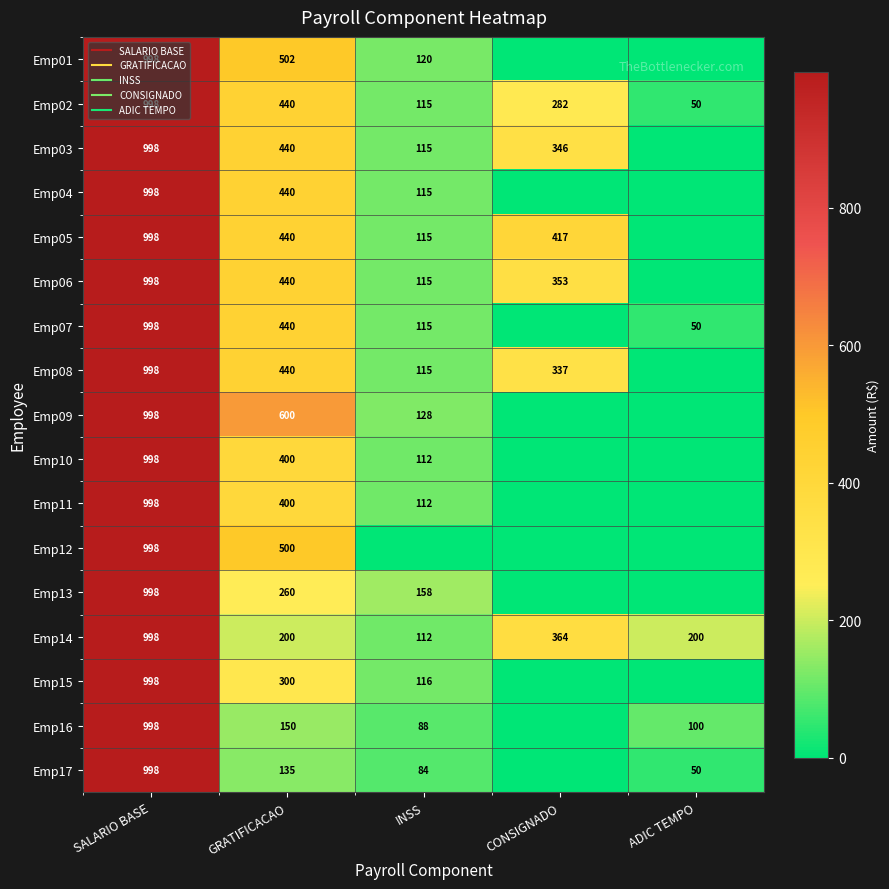

What is the maximum value shown in the chart?

998.0